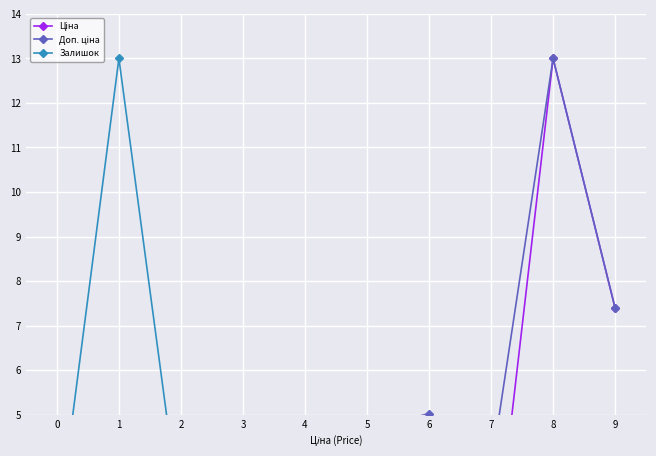

Reading left to right, list all the values displayed in this chart.

Ціна: 0=0.8	1=0.7	2=0.8	3=0.4	4=0.4	5=1.2	6=1.3	7=0.9	8=13.0	9=7.4
Доп. ціна: 0=3.1	1=1.6	2=1.4	3=3.2	4=3.4	5=4.7	6=5.0	7=3.8	8=13.0	9=7.4
Залишок: 0=2.2	1=13.0	2=2.6	3=0.1	4=0.3	5=0.2	6=0.1	7=0.1	8=0.3	9=0.0